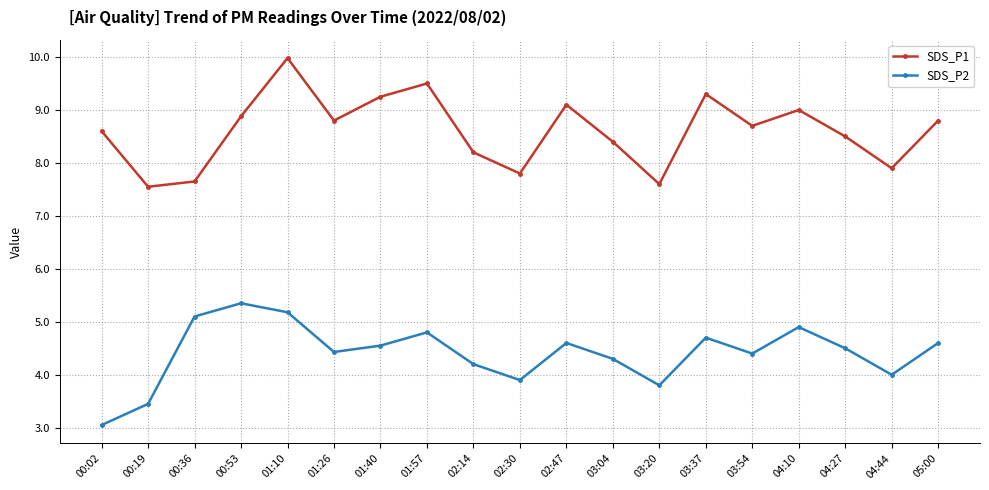

Where does the SDS_P2 series first go above 4?

00:36